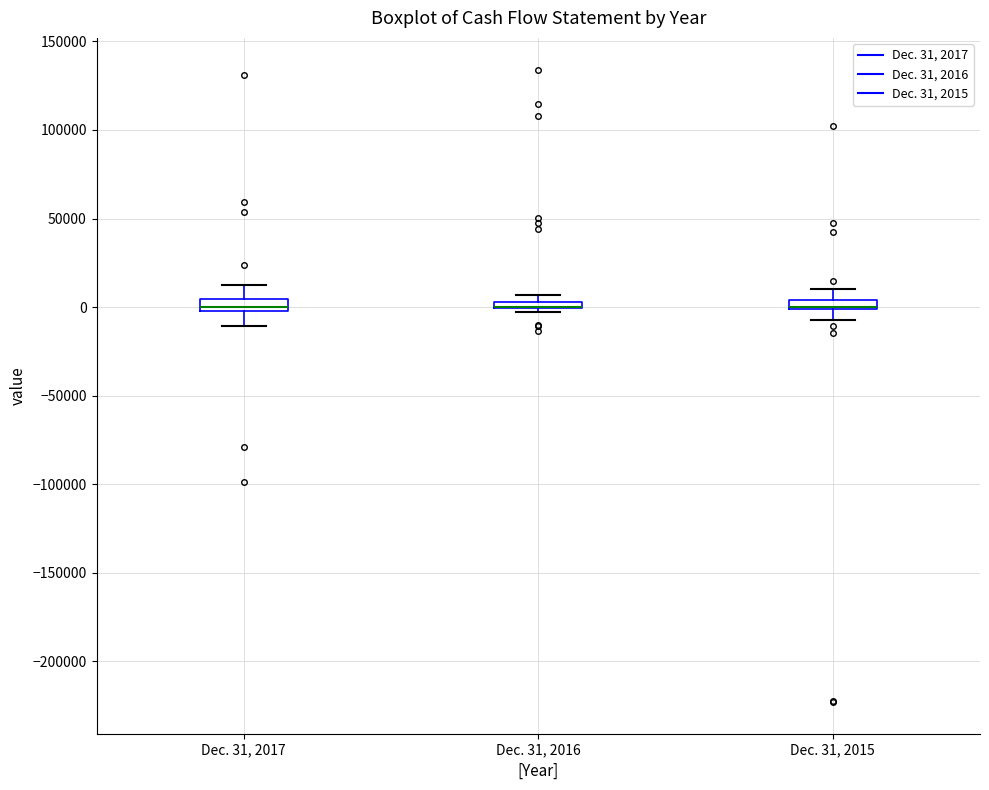

Where does the lower whisker of the box for Dec. 31, 2017 end on the y-axis? The values are not printed on the chart, so give them approximately, as read against the axis.

-10000